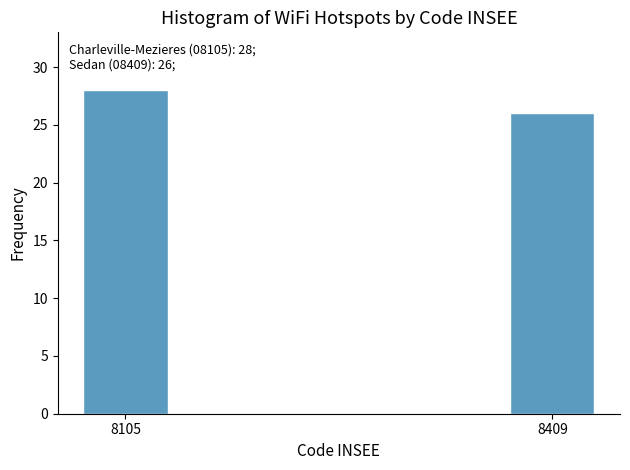

Reading left to right, list all the values displayed in this chart.

28	26